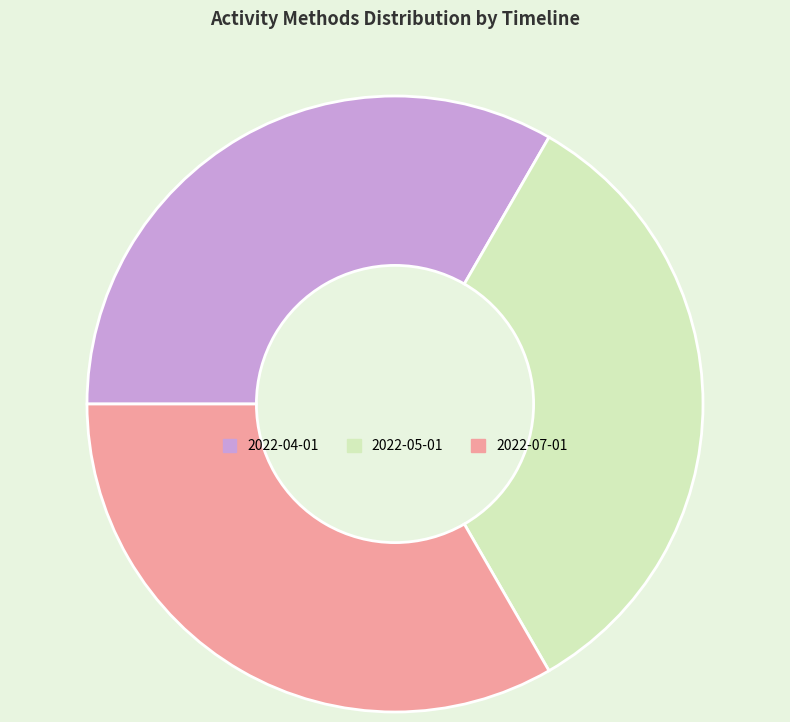

Is it true that 2022-05-01 is 33% of the pie?

True